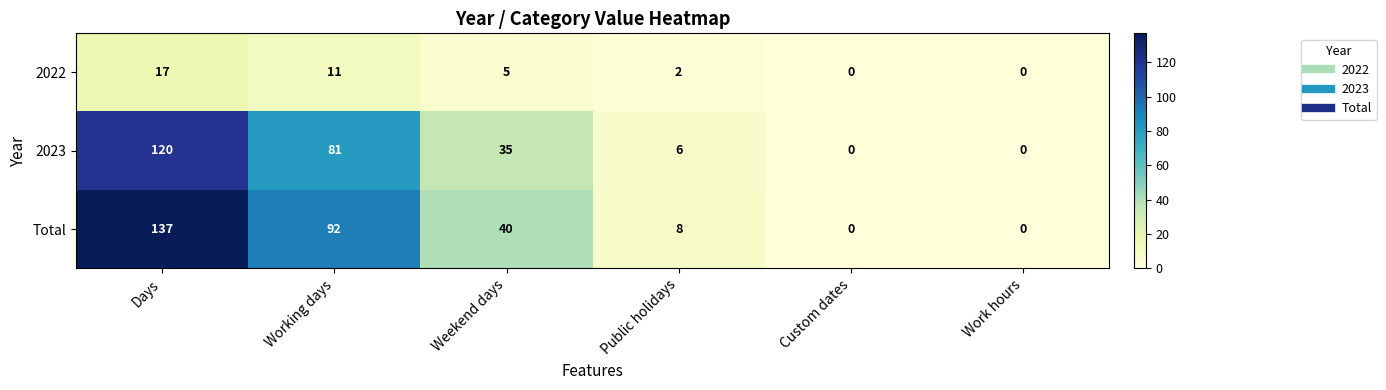

Between Public holidays and Work hours, which series saw the biggest shift?

Total